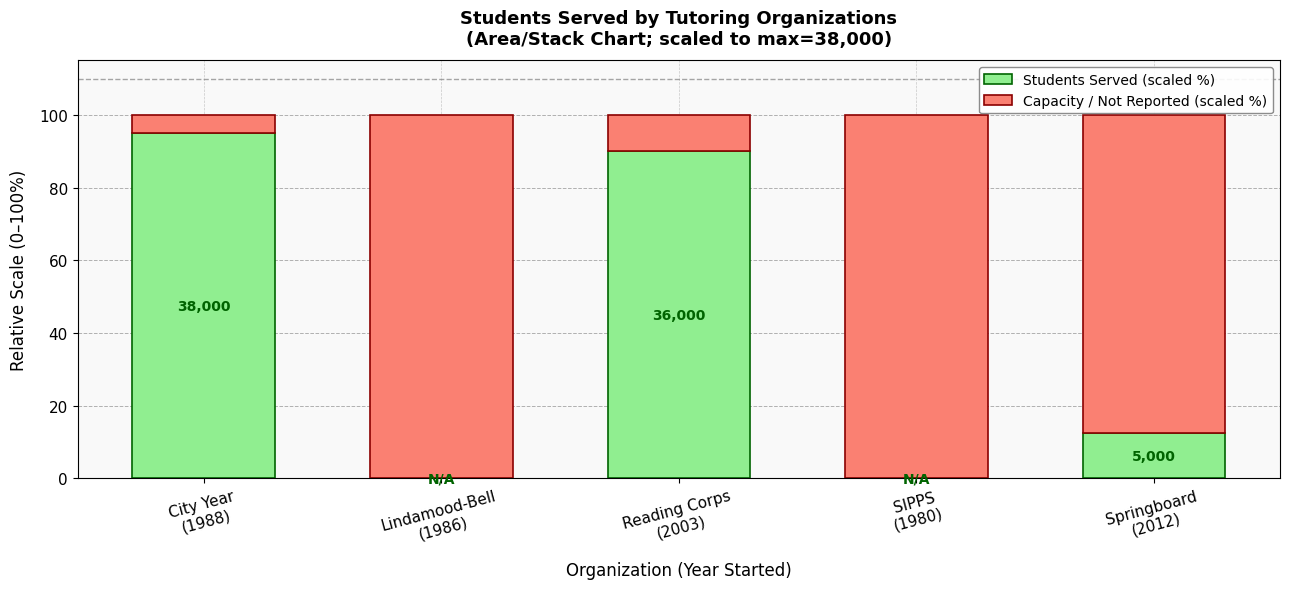

Does the chart contain stacked bars?

Yes